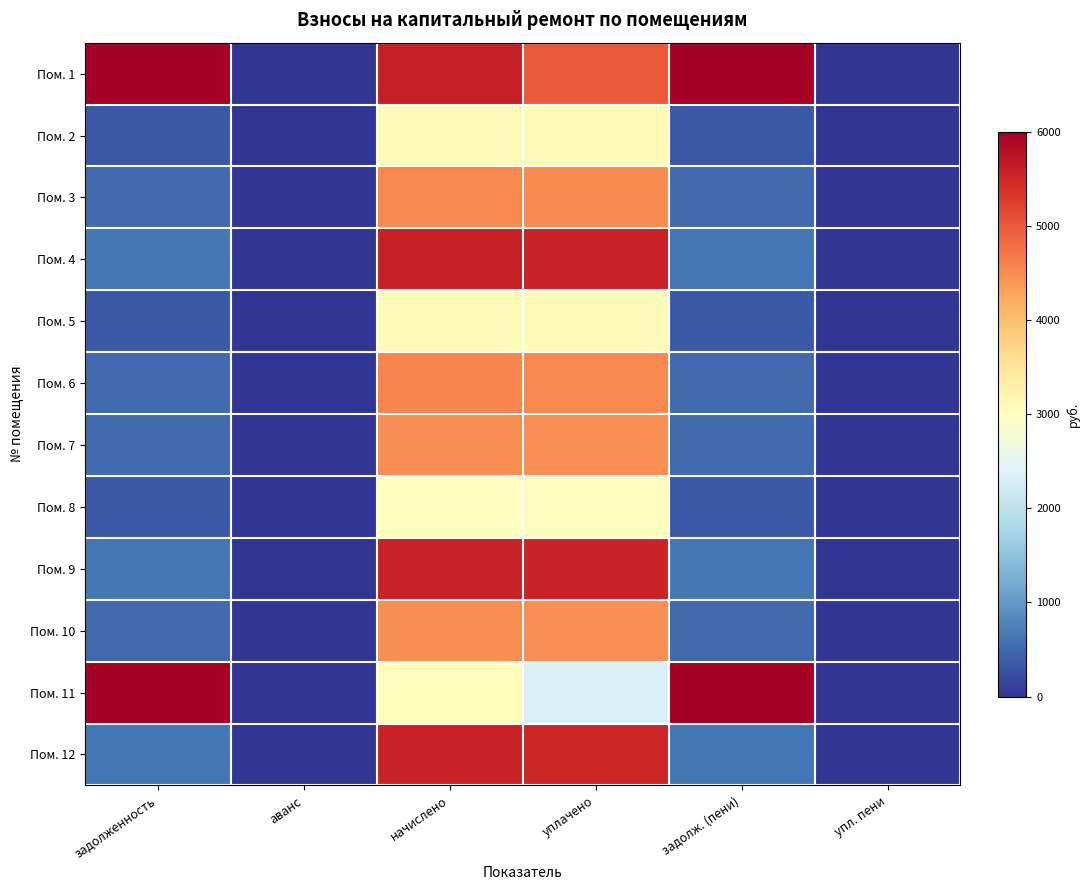

Which series has the largest total across all categories?

Пом. 1